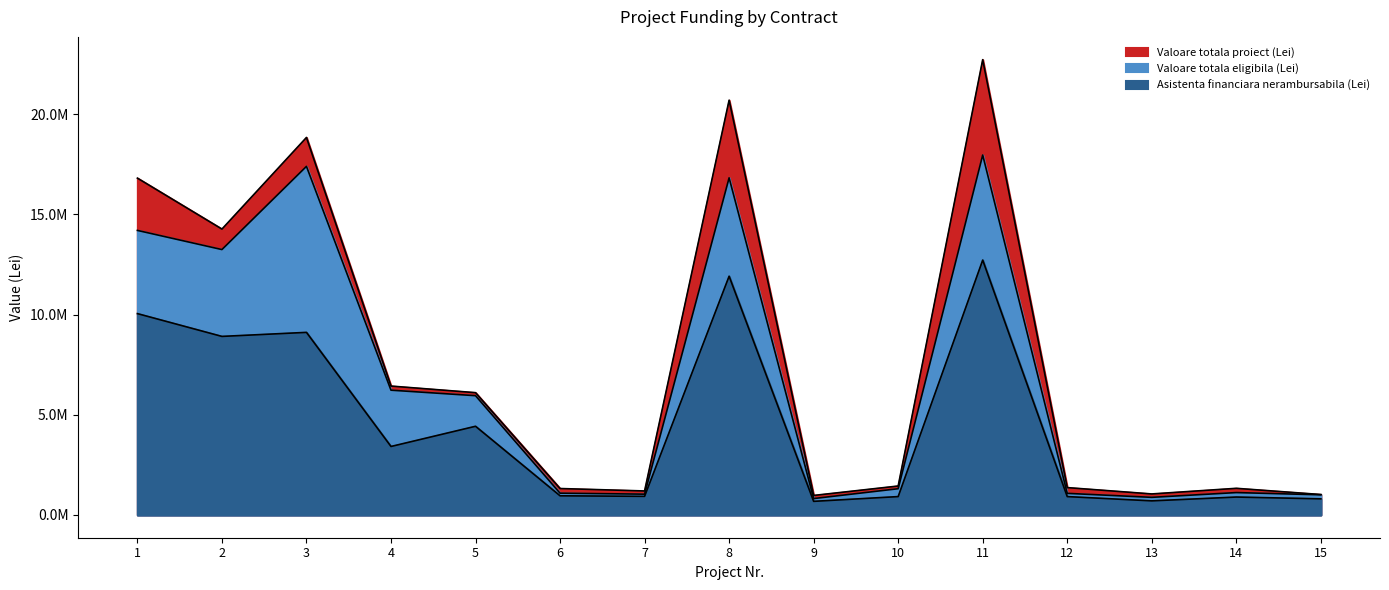

At which category does Asistenta financiara nerambursabila (Lei) reach its first local peak?

3